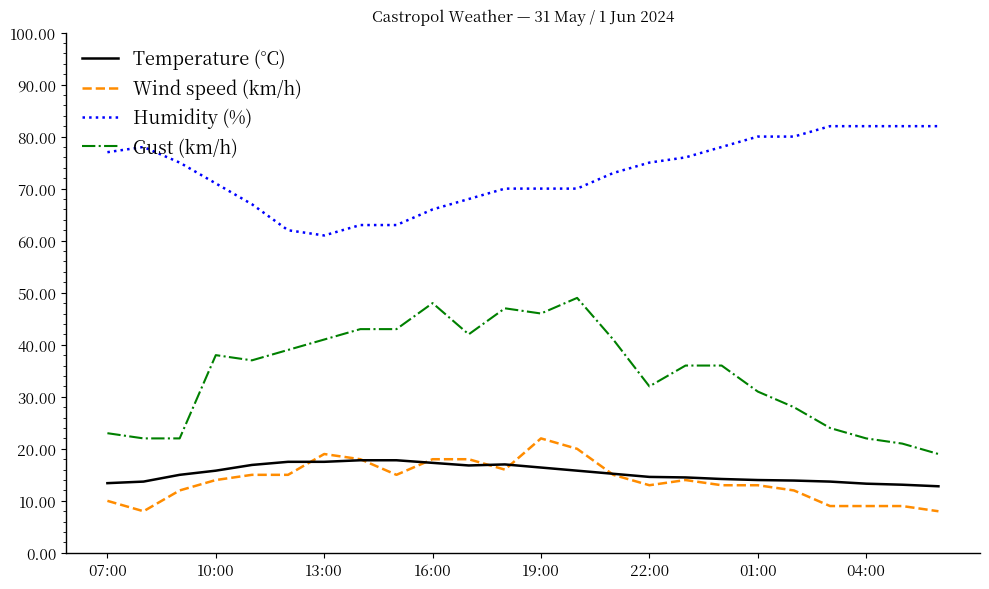

What is the sum of all Humidity (%) values?

1751.0